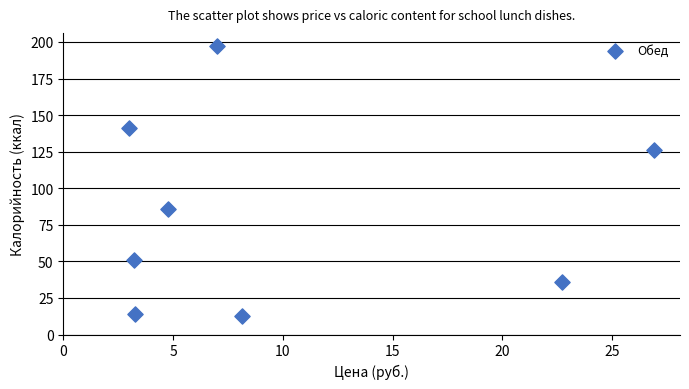

What is the range of Y values (max minus min)?

184